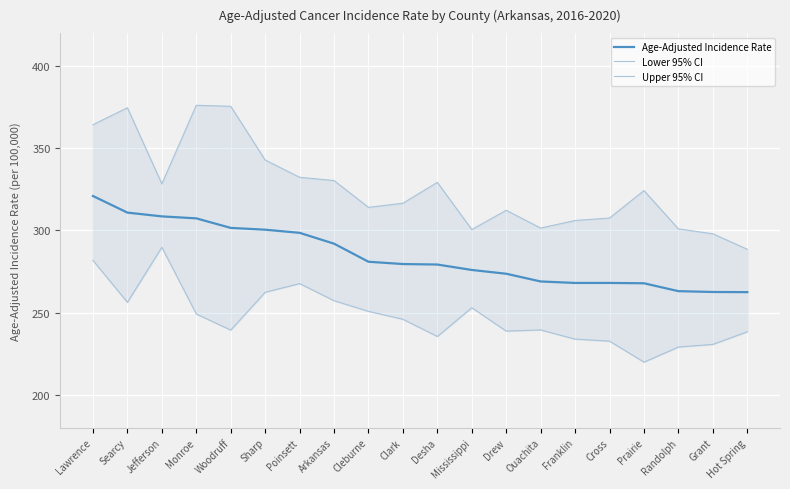

How many series are shown in this chart?

3